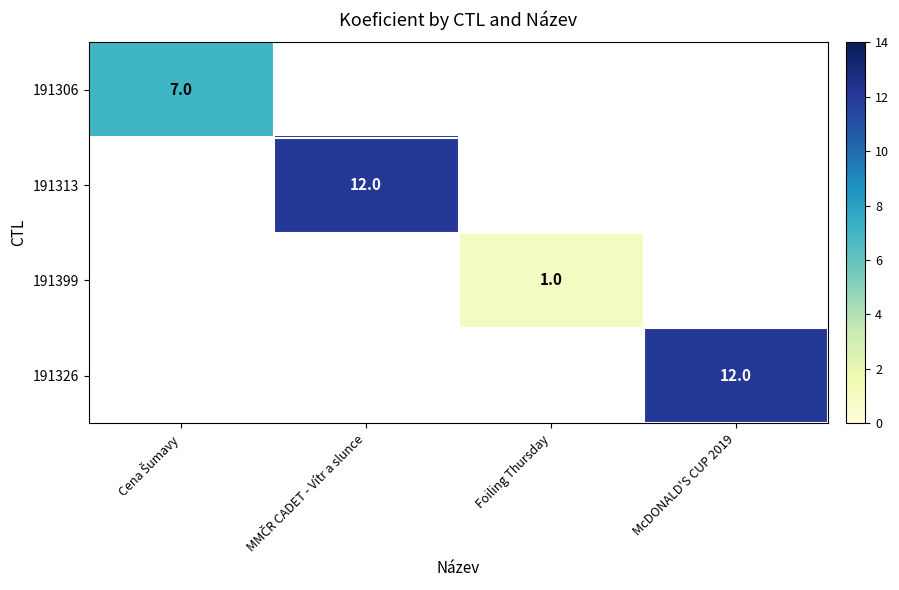

How many distinct data groups are displayed?

4